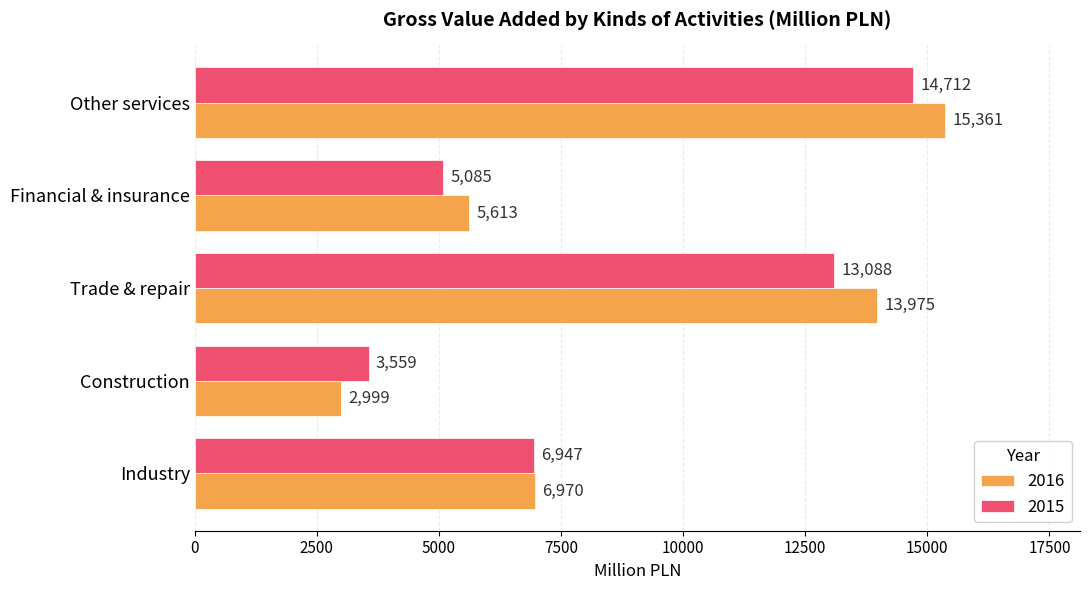

What is the sum of all 2016 values?

44918